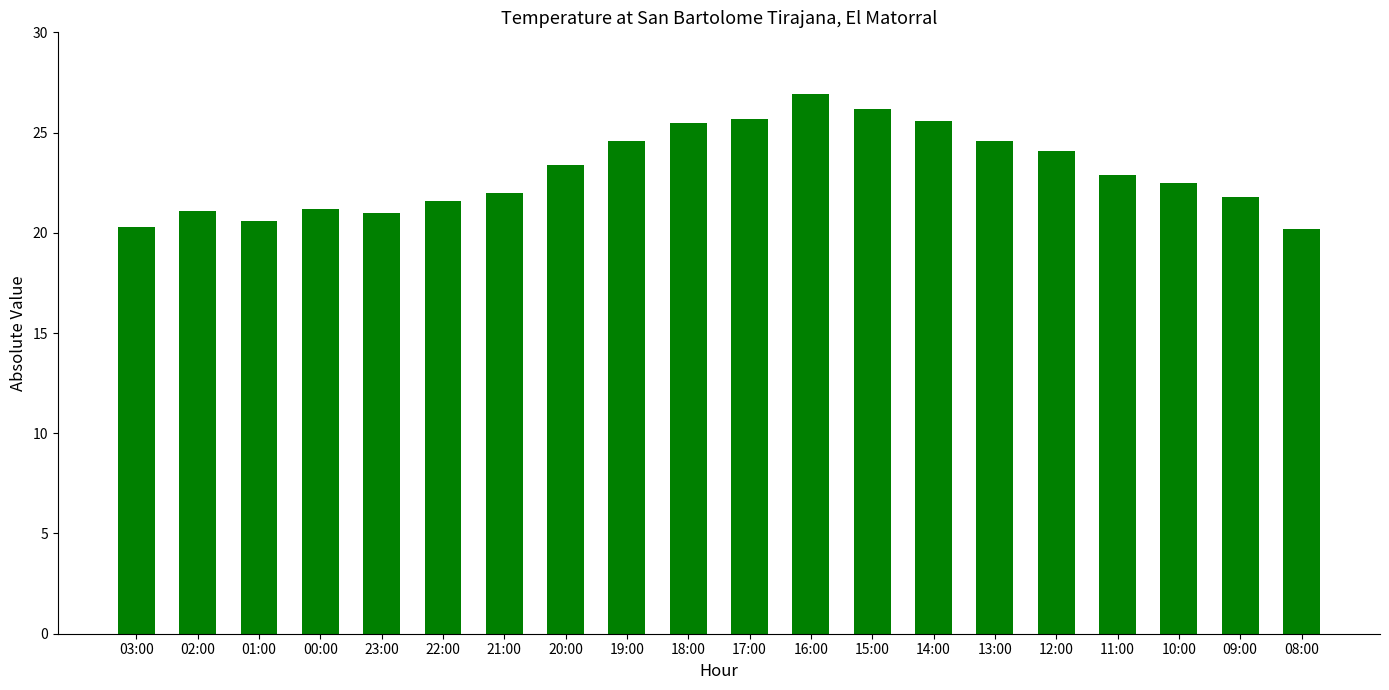

Is it true that the value at 10:00 is 13.1?

False